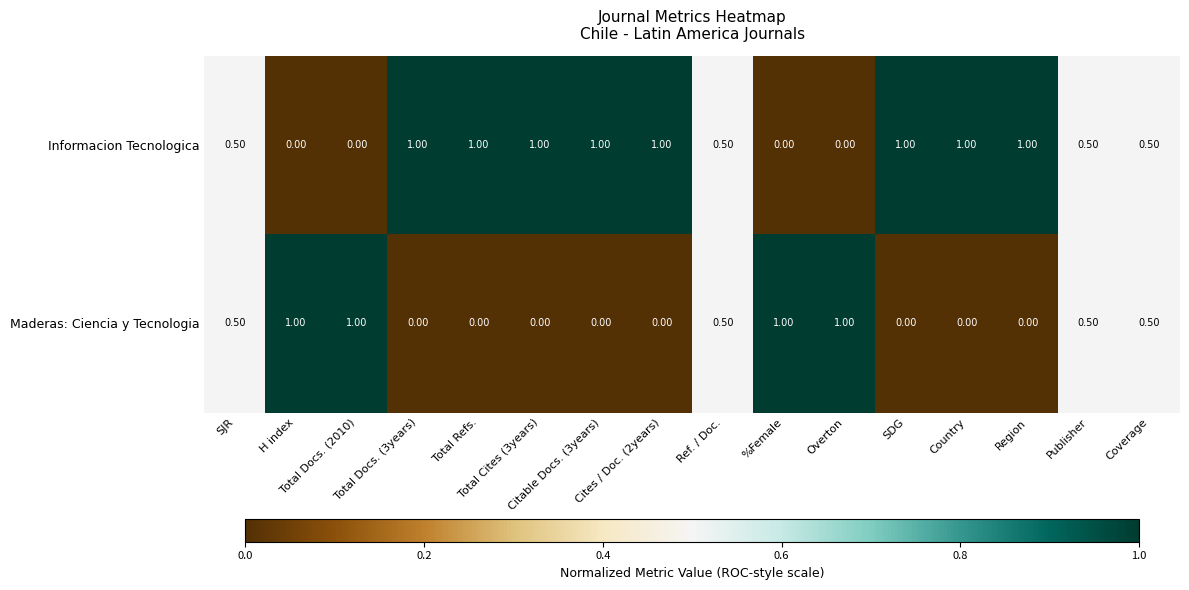

At how many categories does at least one series exceed 0?

16